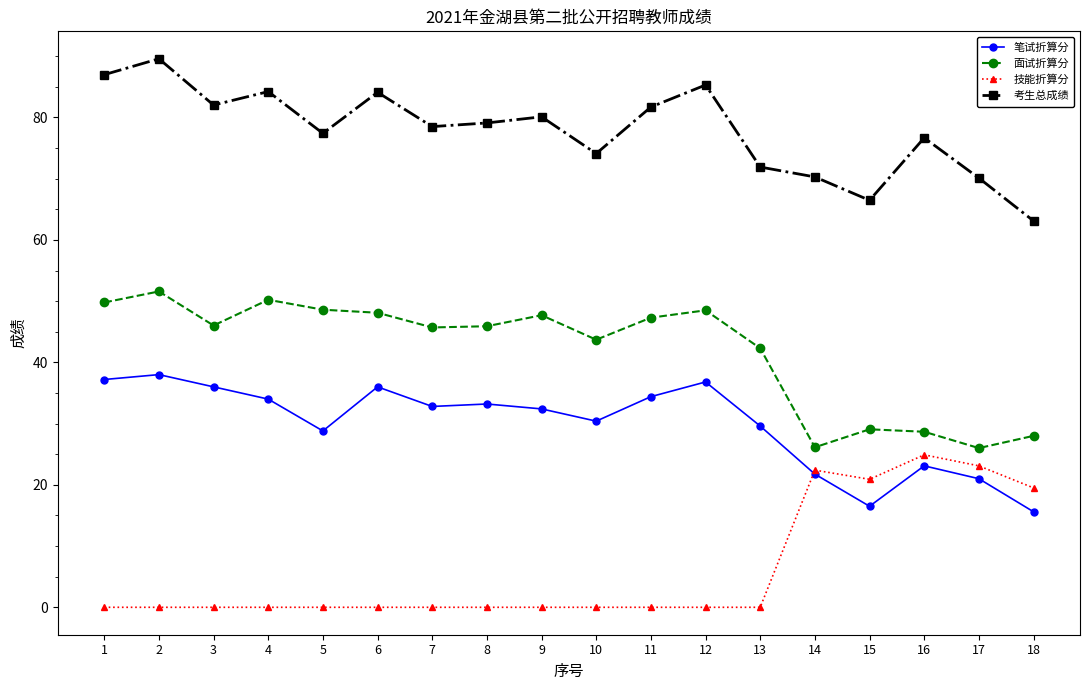

True or false: 面试折算分 has a value of 51.6 at 2.

True